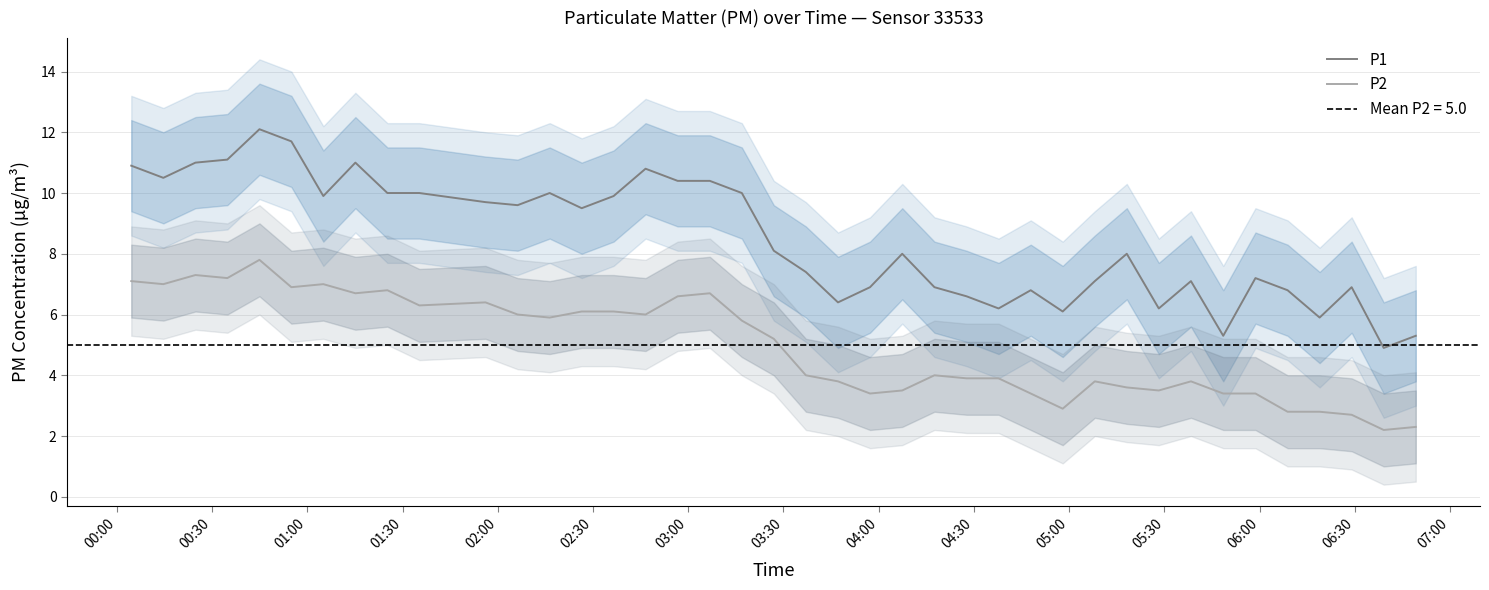

Reading right to left, what are all the values shown in this chart?

P1: 5.3	4.9	6.9	5.9	6.8	7.2	5.3	7.1	6.2	8.0	7.1	6.1	6.8	6.2	6.6	6.9	8.0	6.9	6.4	7.4	8.1	10.0	10.4	10.4	10.8	9.9	9.5	10.0	9.6	9.7	10.0	10.0	11.0	9.9	11.7	12.1	11.1	11.0	10.5	10.9
P2: 2.3	2.2	2.7	2.8	2.8	3.4	3.4	3.8	3.5	3.6	3.8	2.9	3.4	3.9	3.9	4.0	3.5	3.4	3.8	4.0	5.2	5.8	6.7	6.6	6.0	6.1	6.1	5.9	6.0	6.4	6.3	6.8	6.7	7.0	6.9	7.8	7.2	7.3	7.0	7.1